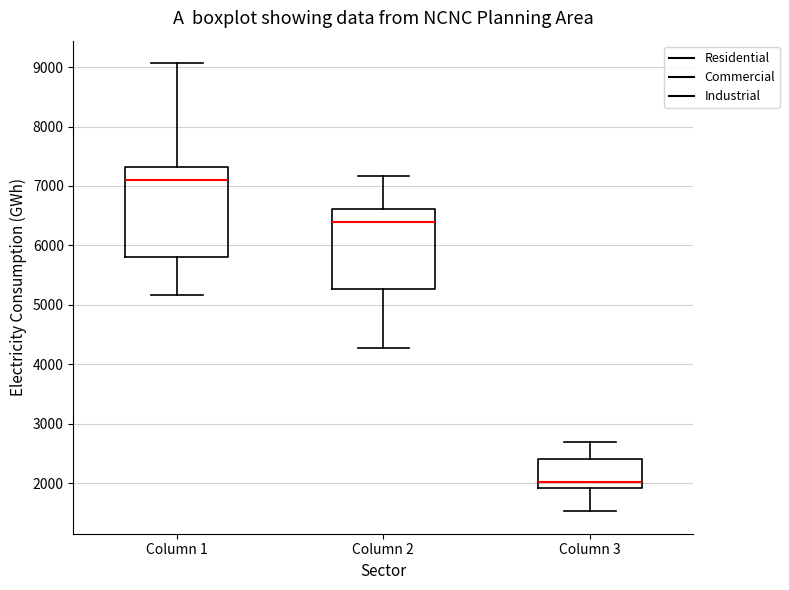

Reading left to right, transcribe this box plot: for each box, give where its median line is, the range the box spans, and where its two whiskers end, as read against the y-axis. The values are not printed on the chart, so give them approximately, as read against the axis.

Column 1: median 7100, box 5800 to 7300, whiskers 5200 to 9100
Column 2: median 6400, box 5300 to 6600, whiskers 4300 to 7200
Column 3: median 2000, box 1900 to 2400, whiskers 1500 to 2700